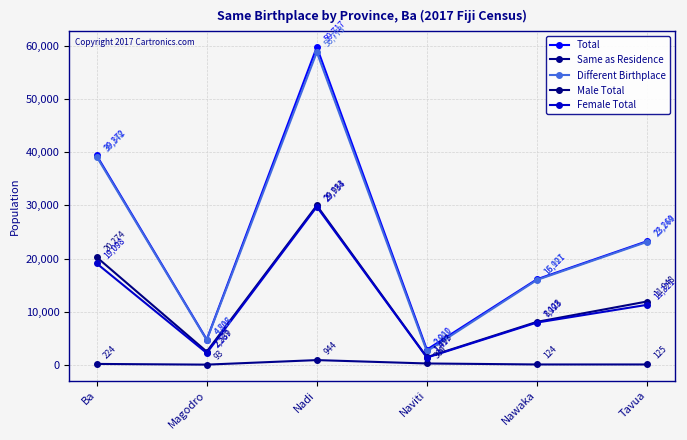

At which category is the sum across all series the highest?

Nadi